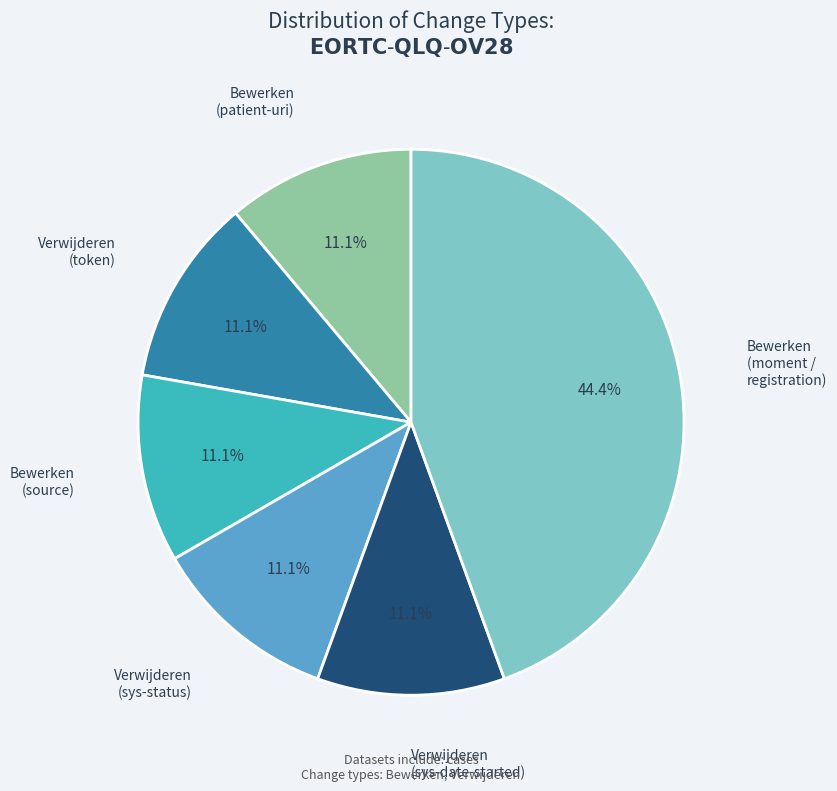

Does any single category account for the majority?

No